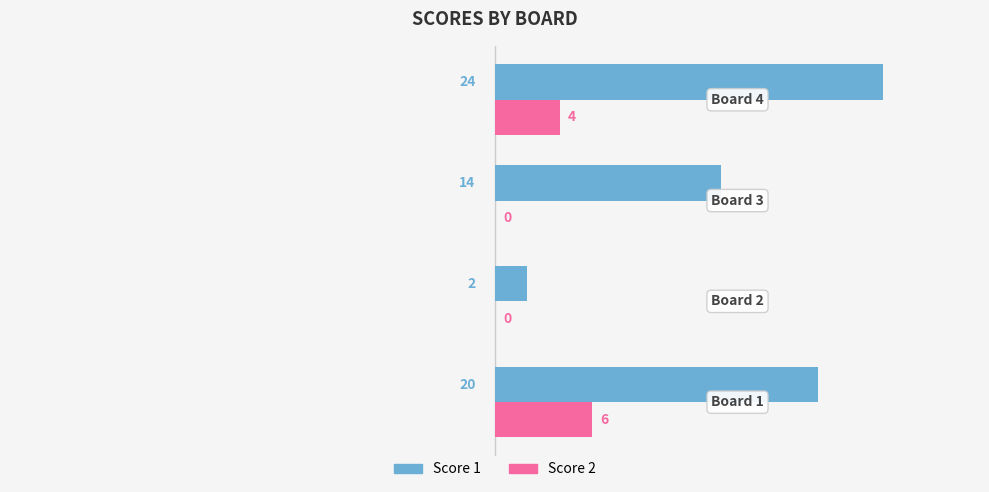

What is the highest value of the Score 1 series?

24